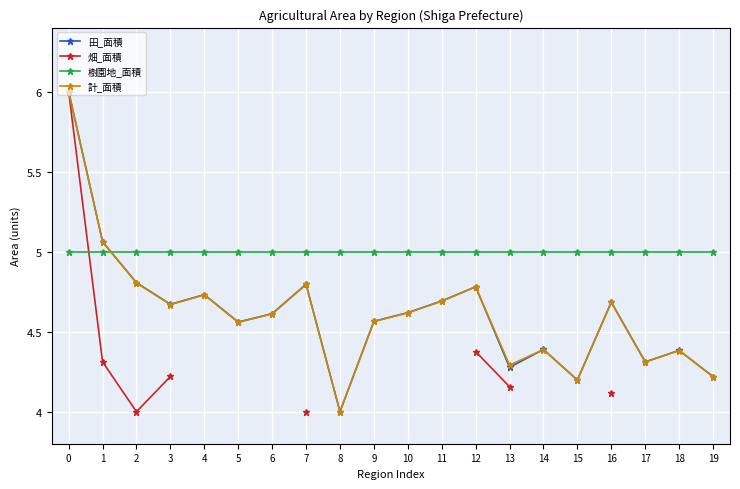

How many categories are shown in the chart?

20